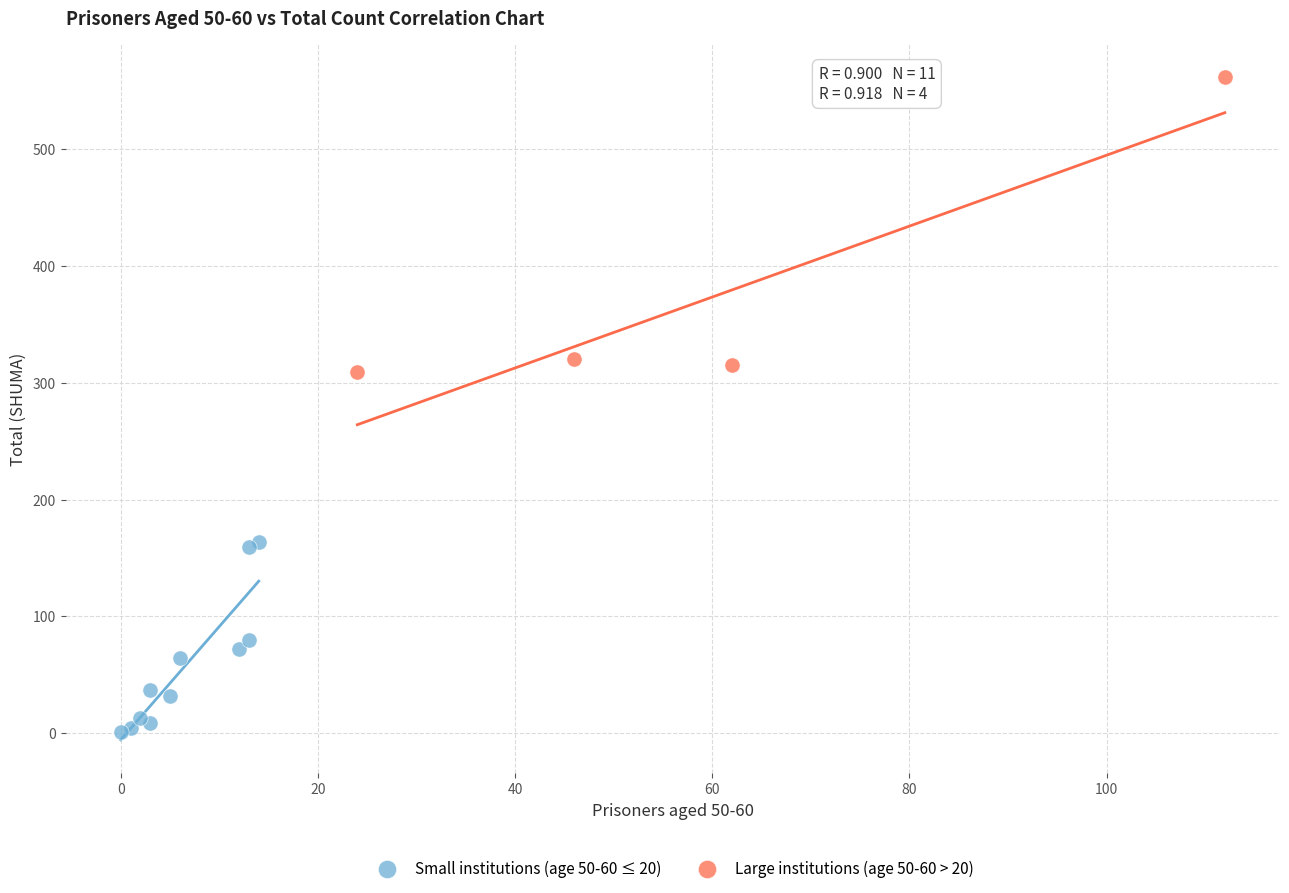

Which series has the largest Y range (max minus min)?

Large institutions (age 50-60 > 20)